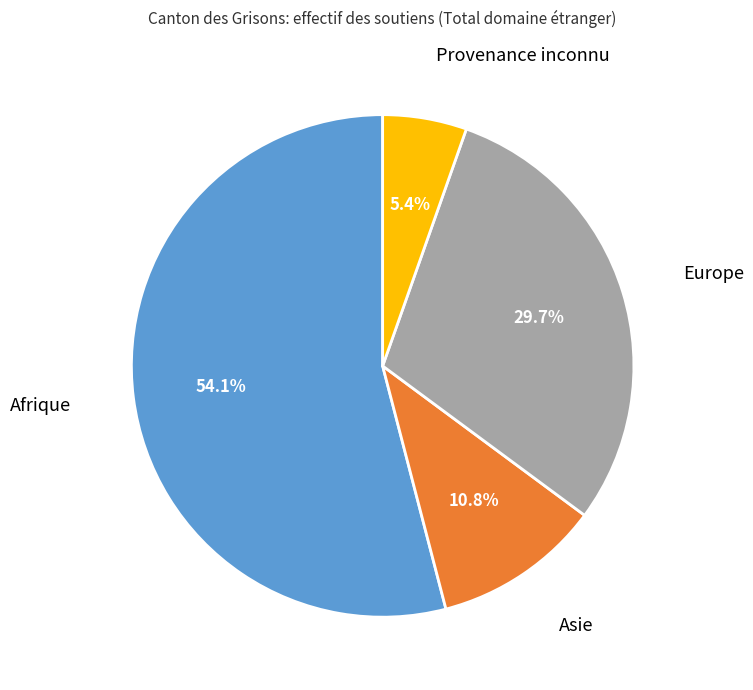

True or false: Provenance inconnu accounts for 5% of the total.

True